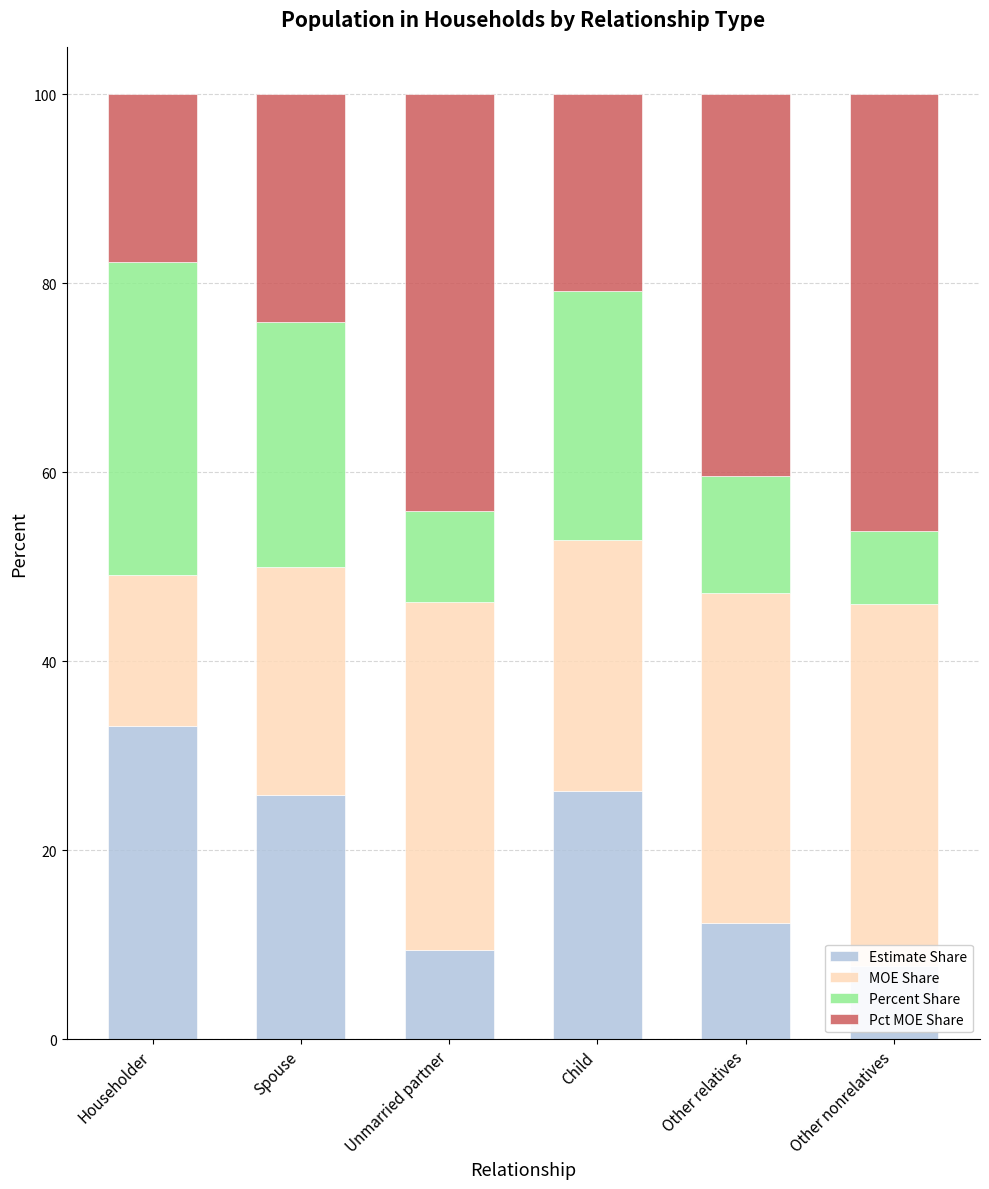

Which has a higher value, Householder or Child?

Householder